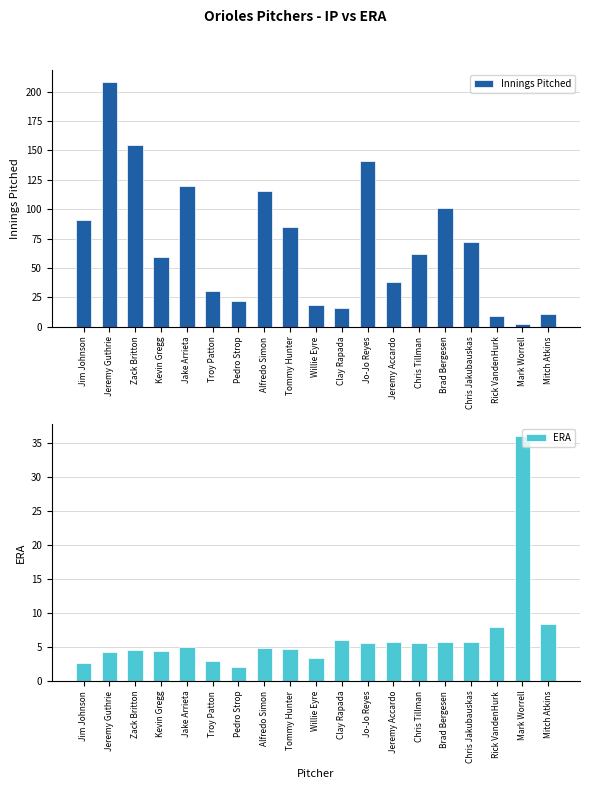

Rank the categories by Innings Pitched value from highest to lowest.

Jeremy Guthrie, Zack Britton, Jo-Jo Reyes, Jake Arrieta, Alfredo Simon, Brad Bergesen, Jim Johnson, Tommy Hunter, Chris Jakubauskas, Chris Tillman, Kevin Gregg, Jeremy Accardo, Troy Patton, Pedro Strop, Willie Eyre, Clay Rapada, Mitch Atkins, Rick VandenHurk, Mark Worrell